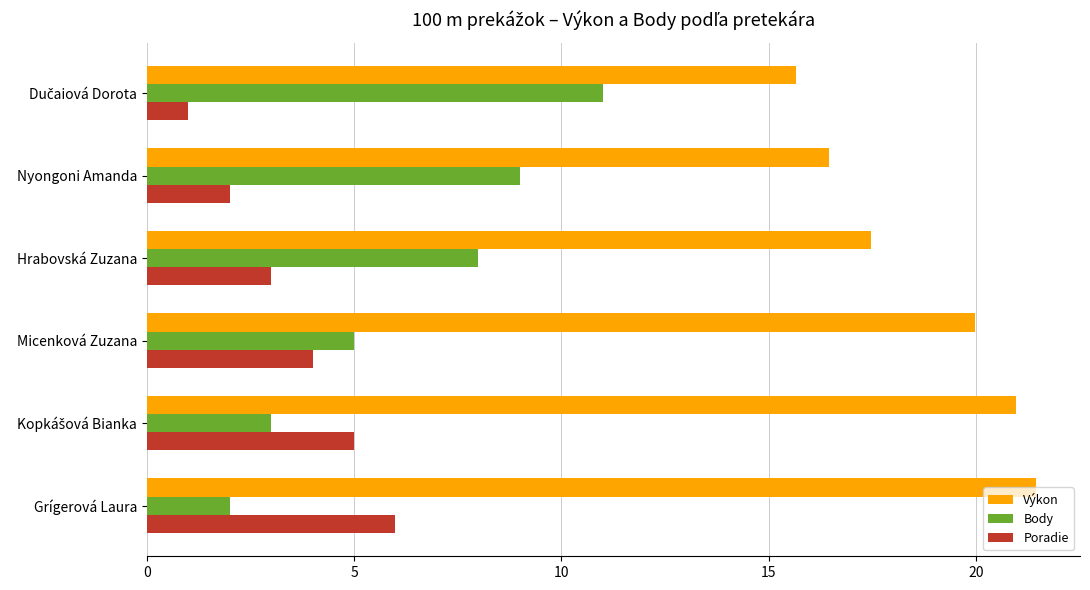

Rank the series by their average value, from lowest to highest.

Poradie, Body, Výkon